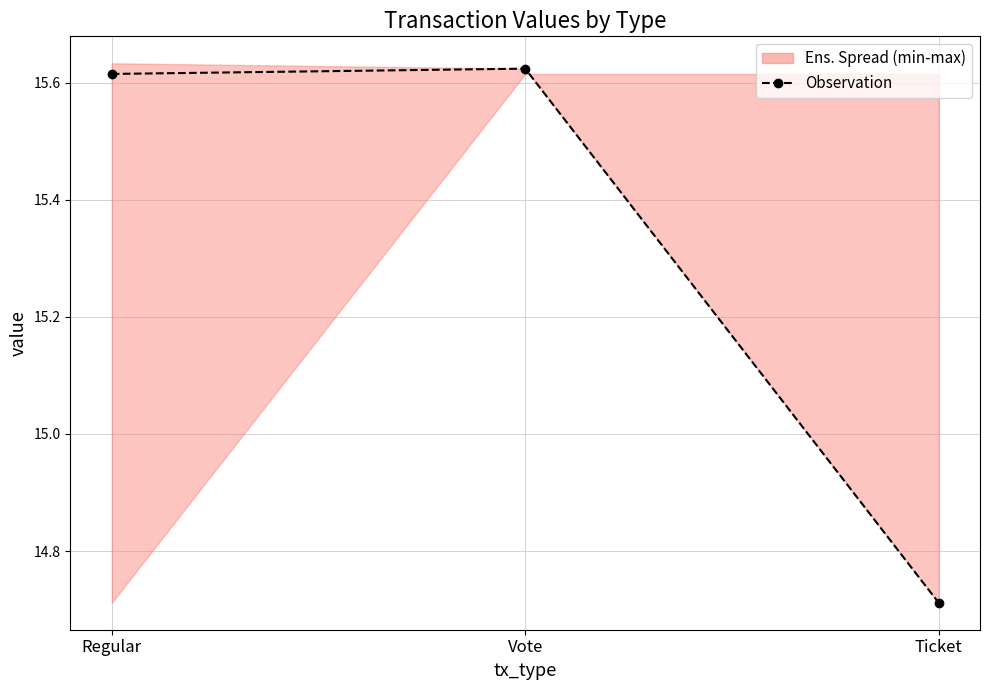

How many values are between 14 and 15?

1